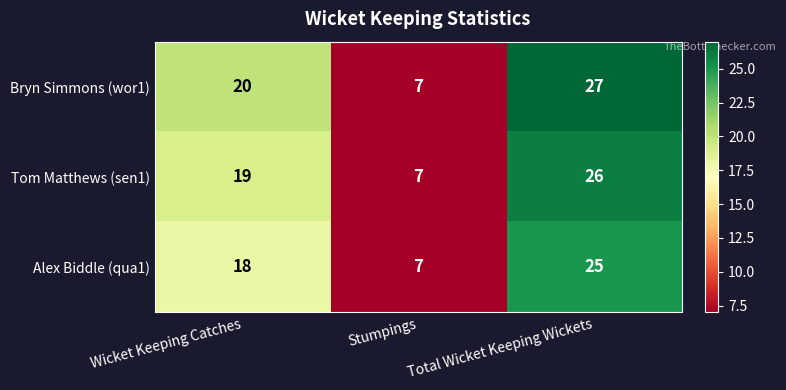

Rank the series by their average value, from highest to lowest.

Bryn Simmons (wor1), Tom Matthews (sen1), Alex Biddle (qua1)